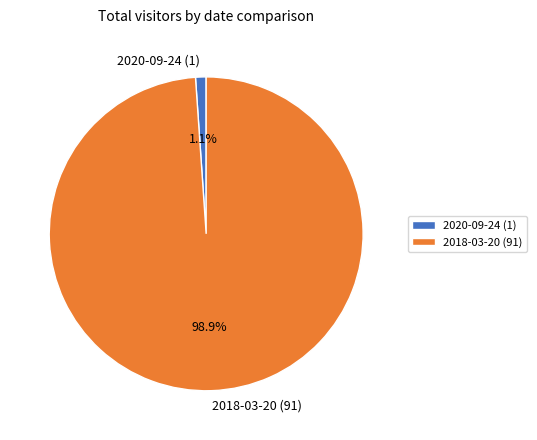

Does any single category account for the majority?

Yes